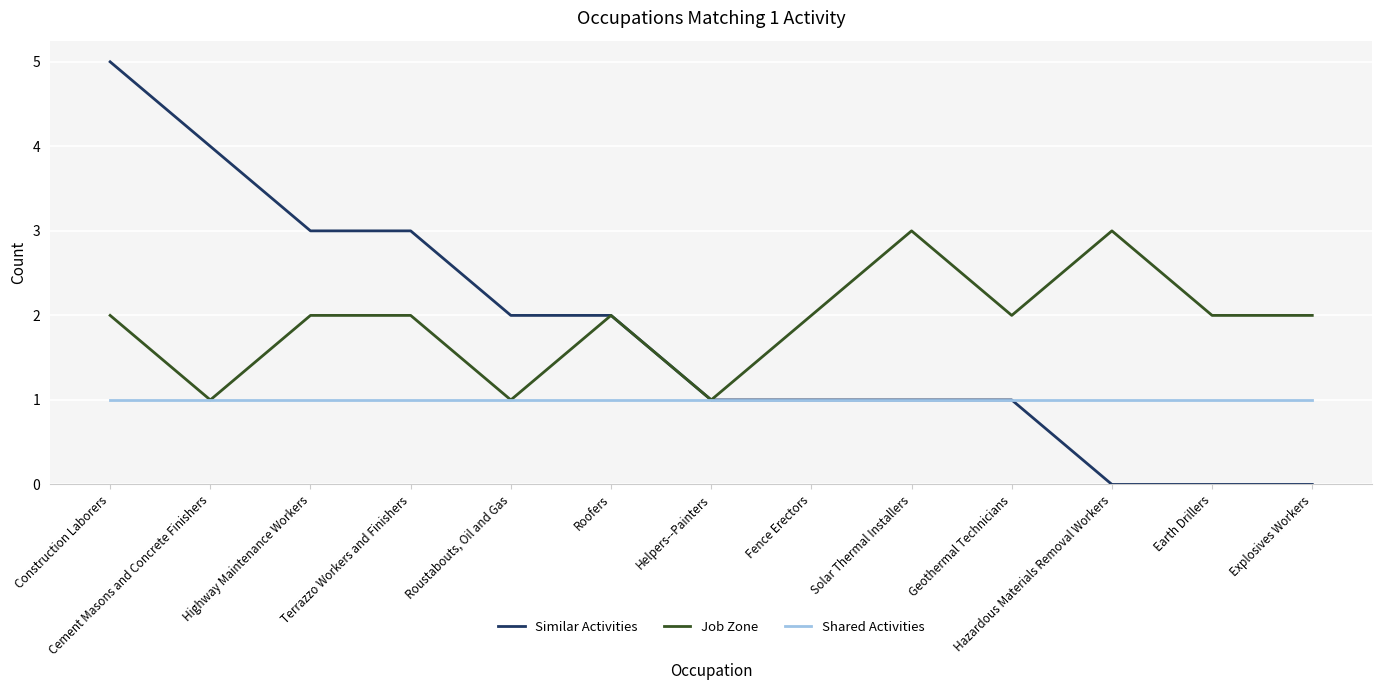

The Similar Activities series shows 0 at Hazardous Materials Removal Workers. True or false?

True